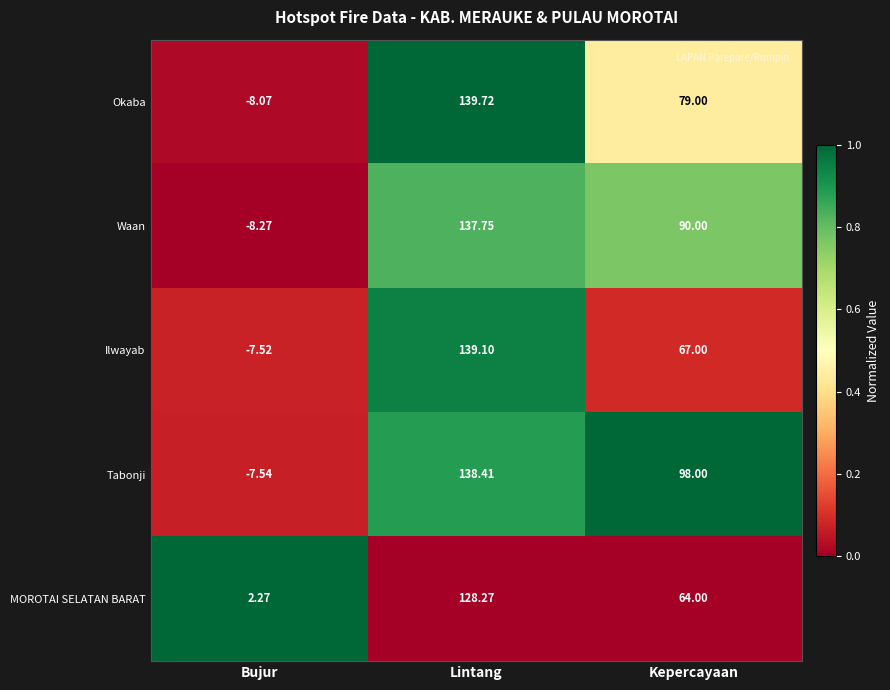

At which label is Waan closest to 64?

Kepercayaan